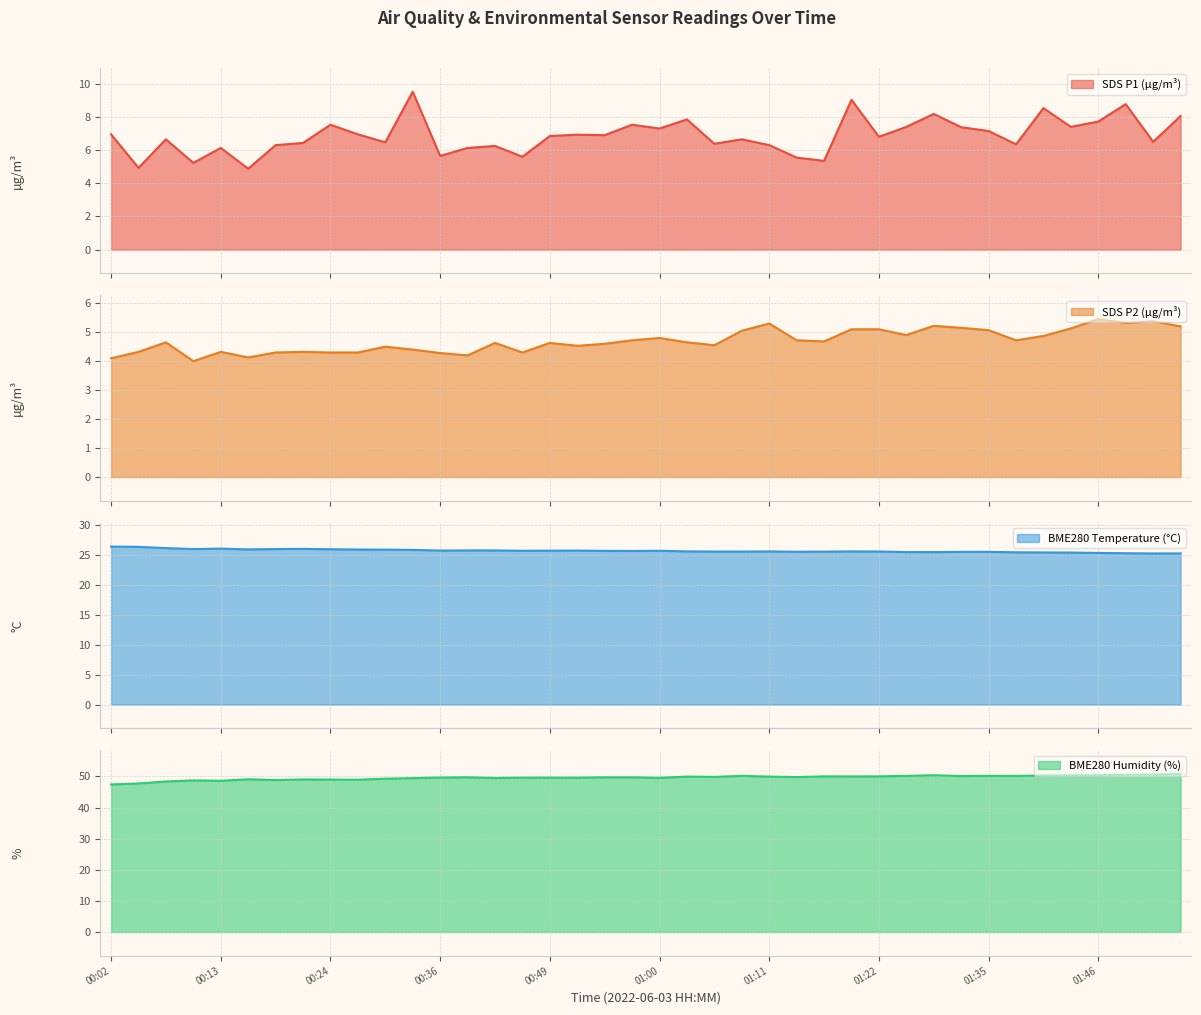

Which category has the lowest value in the SDS_P2 series?

00:10